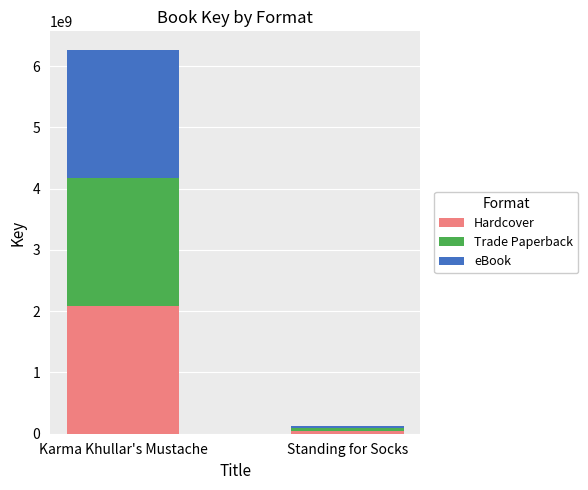

True or false: Hardcover has a value of 1118552593 at Karma Khullar's Mustache.

False